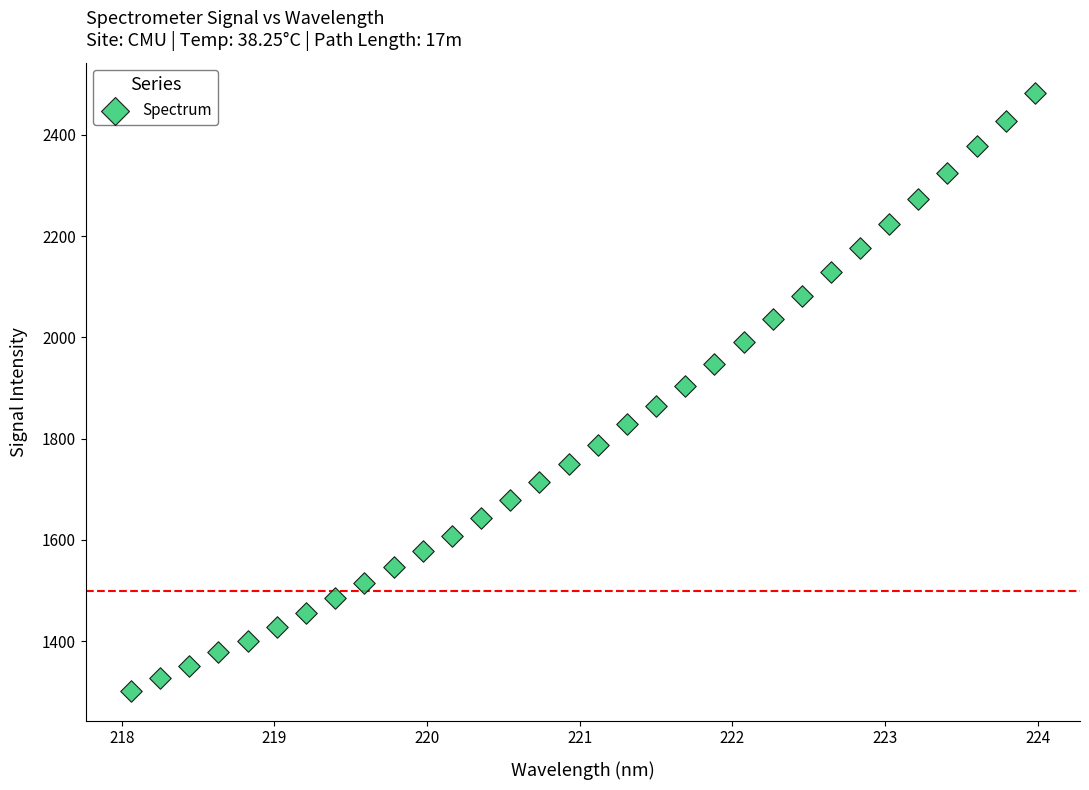

What is the range of X values (max minus min)?

5.9